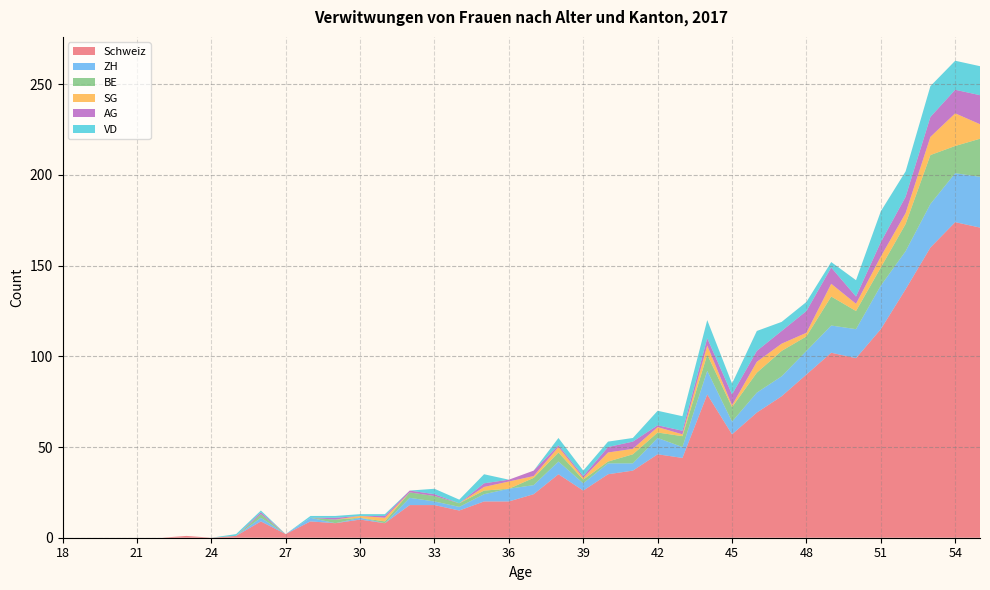

Reading left to right, list all the values displayed in this chart.

Schweiz: 18=0	19=0	20=0	21=0	22=0	23=1	24=0	25=1	26=9	27=2	28=9	29=8	30=10	31=8	32=18	33=18	34=15	35=20	36=20	37=24	38=35	39=26	40=35	41=37	42=46	43=44	44=79	45=57	46=69	47=78	48=90	49=102	50=99	51=115	52=137	53=160	54=174	55=171
ZH: 18=0	19=0	20=0	21=0	22=0	23=0	24=0	25=0	26=2	27=0	28=2	29=0	30=1	31=0	32=4	33=2	34=2	35=4	36=7	37=5	38=7	39=4	40=6	41=4	42=9	43=6	44=13	45=7	46=11	47=11	48=13	49=15	50=16	51=24	52=21	53=24	54=27	55=28
BE: 18=0	19=0	20=0	21=0	22=0	23=0	24=0	25=0	26=2	27=0	28=0	29=2	30=0	31=1	32=3	33=3	34=2	35=2	36=0	37=4	38=5	39=2	40=1	41=5	42=3	43=6	44=9	45=8	46=11	47=14	48=8	49=16	50=10	51=10	52=15	53=27	54=15	55=21
SG: 18=0	19=0	20=0	21=0	22=0	23=0	24=0	25=0	26=0	27=0	28=0	29=0	30=1	31=2	32=0	33=0	34=0	35=2	36=4	37=1	38=3	39=1	40=5	41=3	42=3	43=1	44=5	45=1	46=6	47=4	48=2	49=7	50=4	51=6	52=6	53=10	54=18	55=8
AG: 18=0	19=0	20=0	21=0	22=0	23=0	24=0	25=0	26=1	27=0	28=0	29=1	30=0	31=1	32=1	33=1	34=0	35=2	36=1	37=3	38=1	39=1	40=3	41=4	42=1	43=2	44=4	45=6	46=6	47=7	48=12	49=9	50=4	51=8	52=9	53=11	54=13	55=16
VD: 18=0	19=0	20=0	21=0	22=0	23=0	24=0	25=1	26=1	27=0	28=1	29=1	30=1	31=1	32=0	33=3	34=2	35=5	36=0	37=0	38=4	39=3	40=3	41=2	42=8	43=8	44=10	45=6	46=11	47=5	48=5	49=3	50=9	51=17	52=14	53=17	54=16	55=16